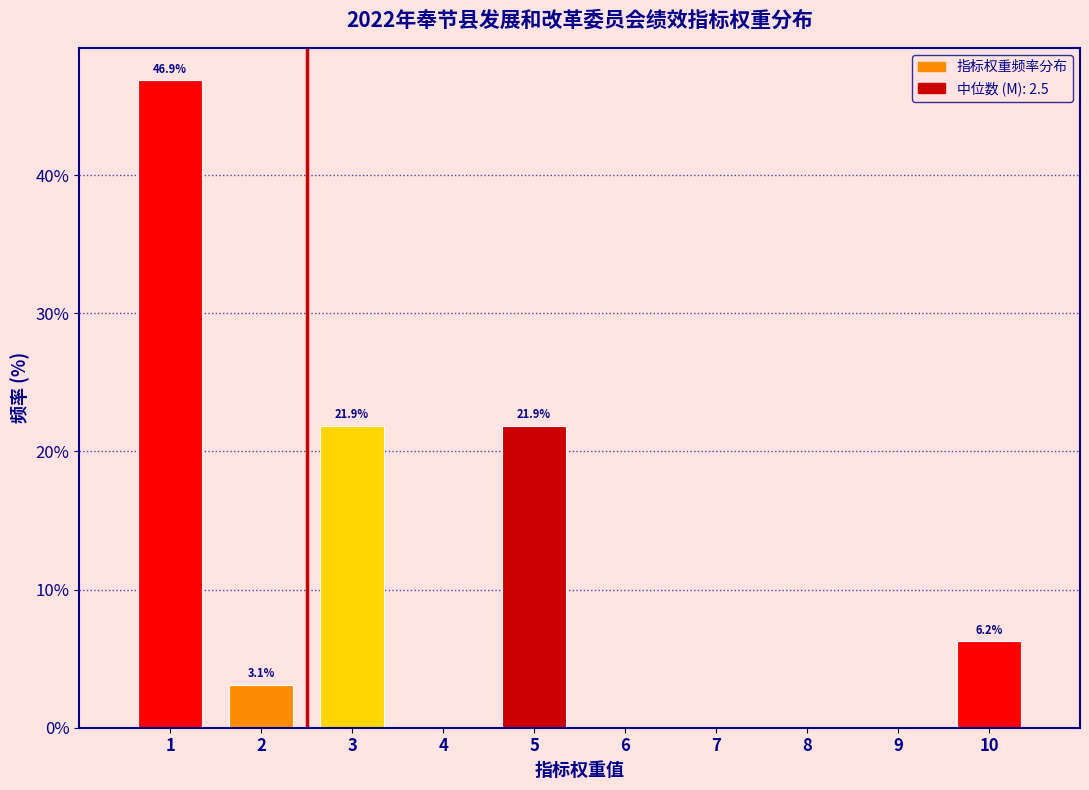

Over which range of the x-axis is the bar tallest?

0.5 to 1.5